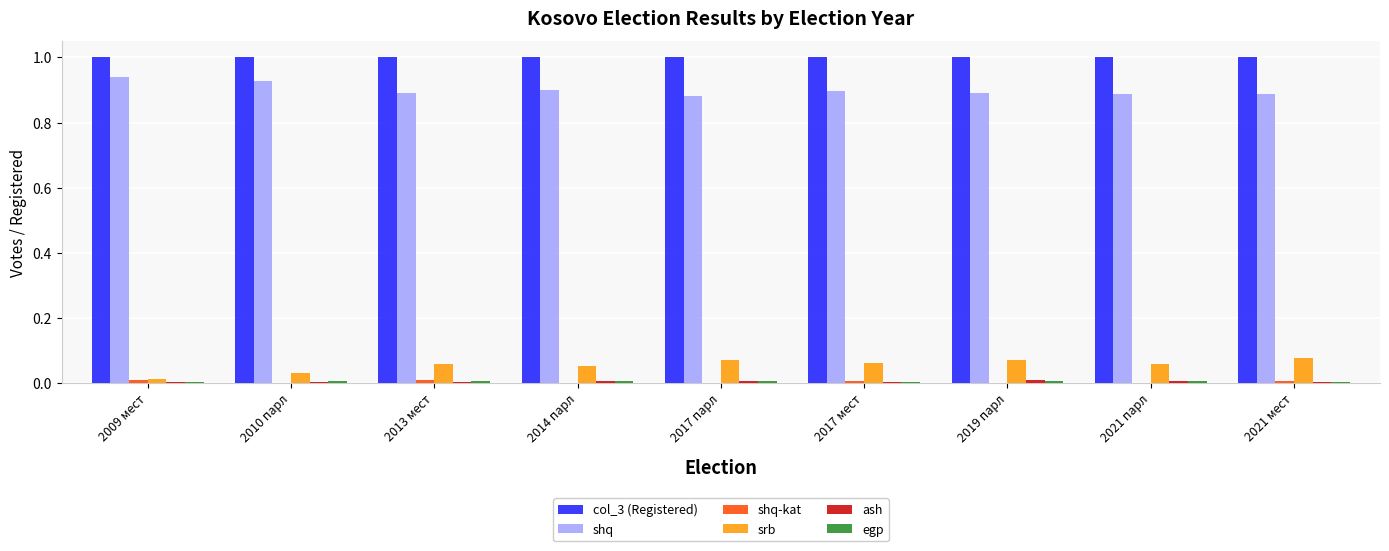

The col_3 (Registered) series shows 1.0 at 2009 мест. True or false?

True